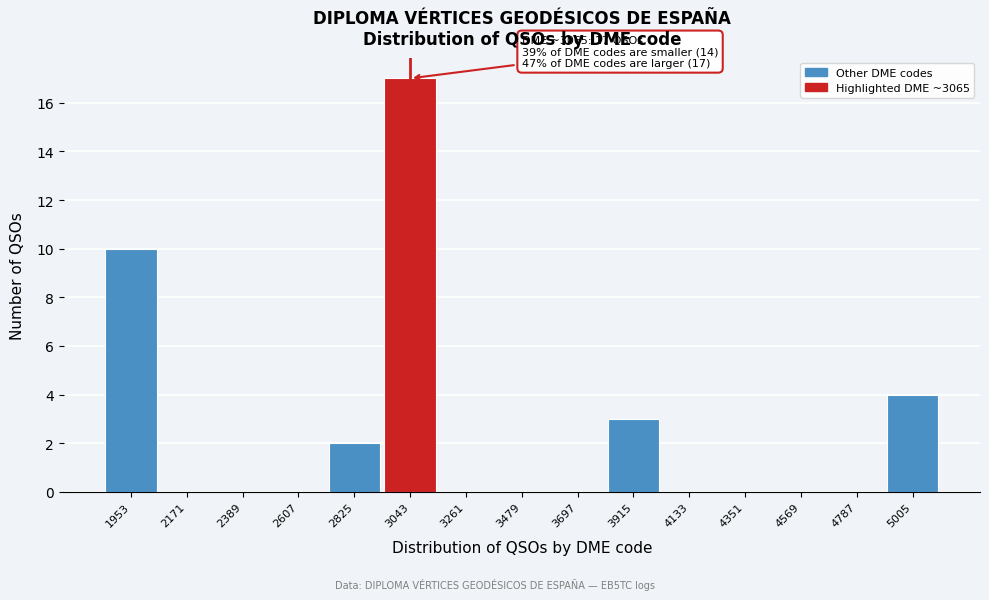

Reading left to right, list all the values displayed in this chart.

1953=10	2171=0	2389=0	2607=0	2825=2	3043=17	3261=0	3479=0	3697=0	3915=3	4133=0	4351=0	4569=0	4787=0	5005=4